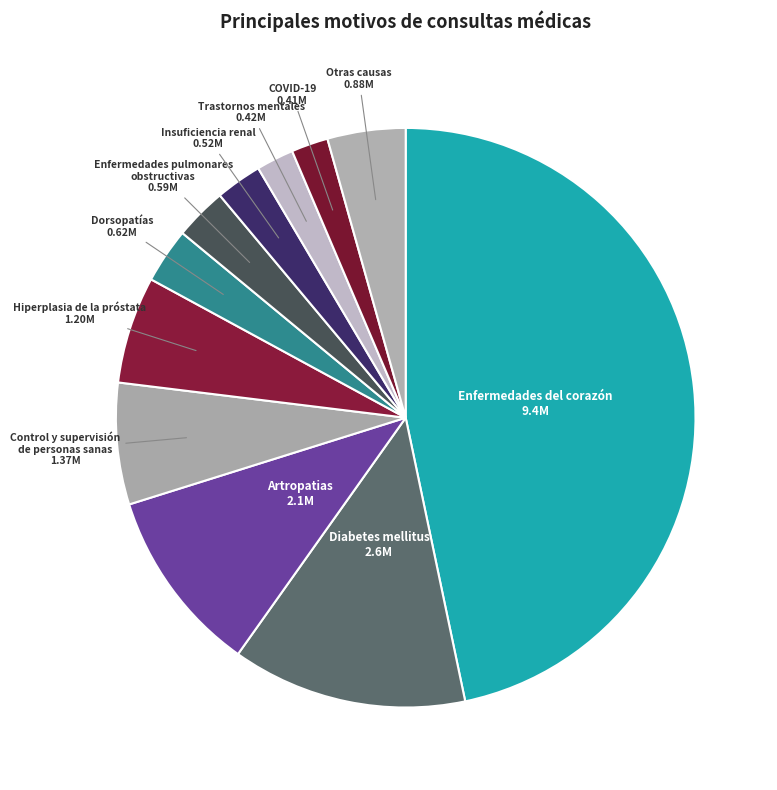

How many segments does this pie chart have?

11